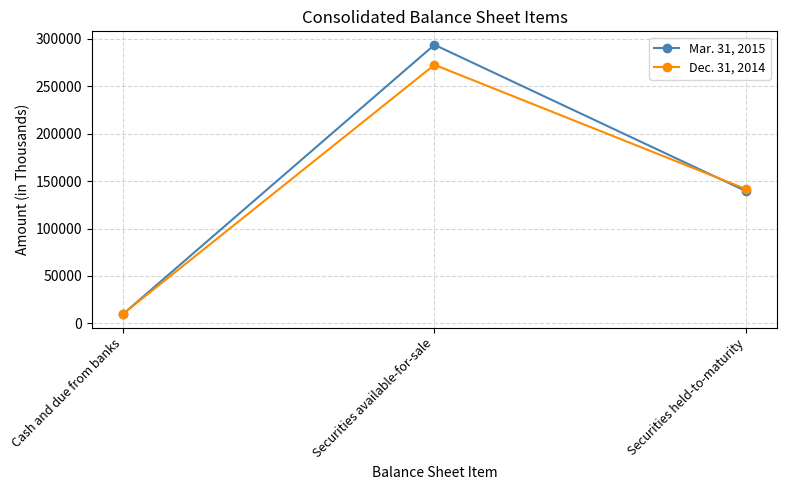

What is the total value across all series at Cash and due from banks?

19833